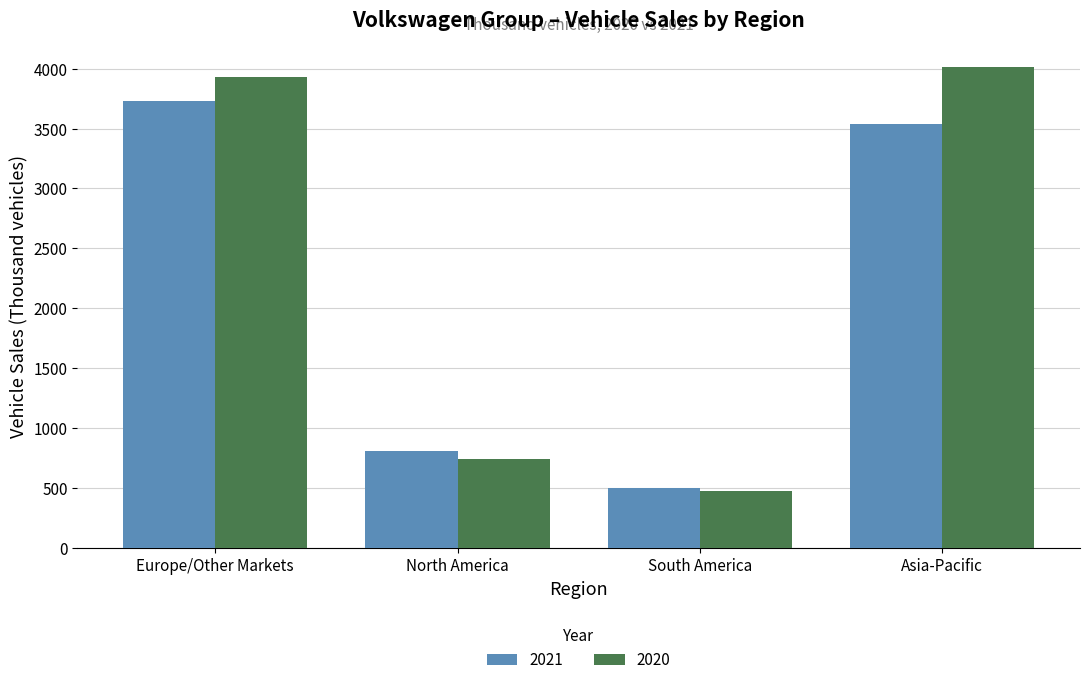

Rank the series by their maximum value, from highest to lowest.

2020, 2021